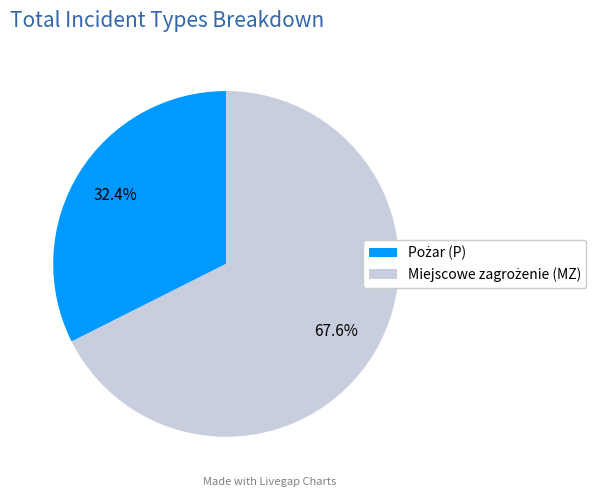

Is there a majority slice in this chart?

Yes